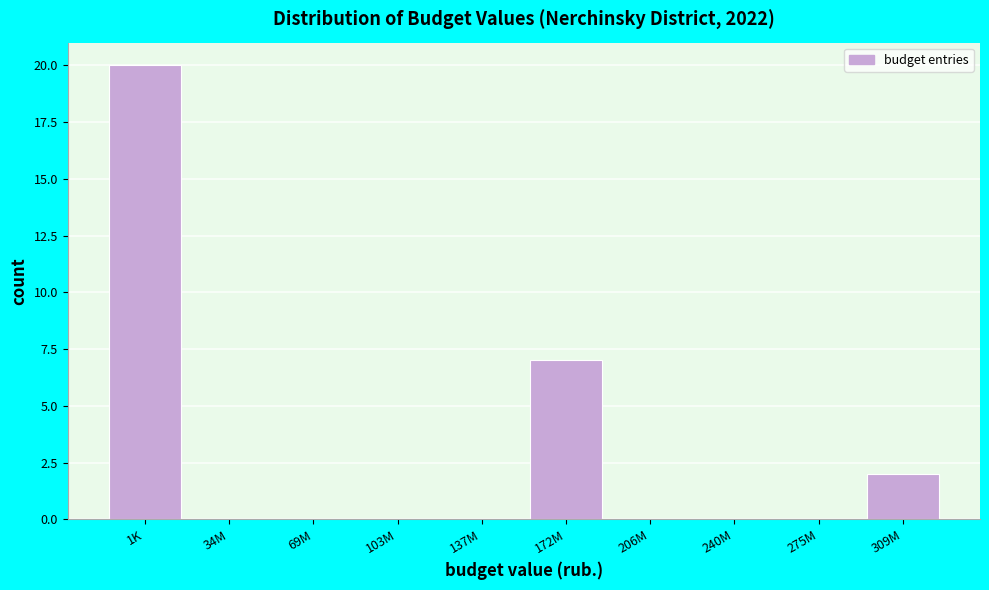

Reading left to right, list all the values displayed in this chart.

1K=20	34M=0	69M=0	103M=0	137M=0	172M=7	206M=0	240M=0	275M=0	309M=2